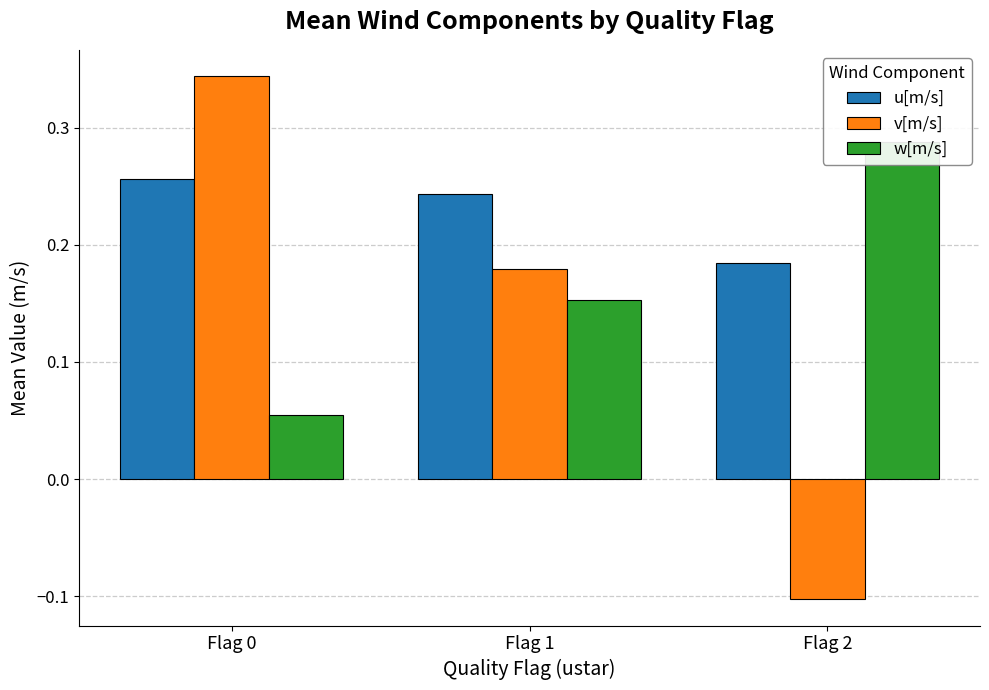

Reading left to right, what are all the values shown in this chart?

u[m/s]: Flag 0=0.3	Flag 1=0.2	Flag 2=0.2
v[m/s]: Flag 0=0.3	Flag 1=0.2	Flag 2=-0.1
w[m/s]: Flag 0=0.1	Flag 1=0.2	Flag 2=0.3